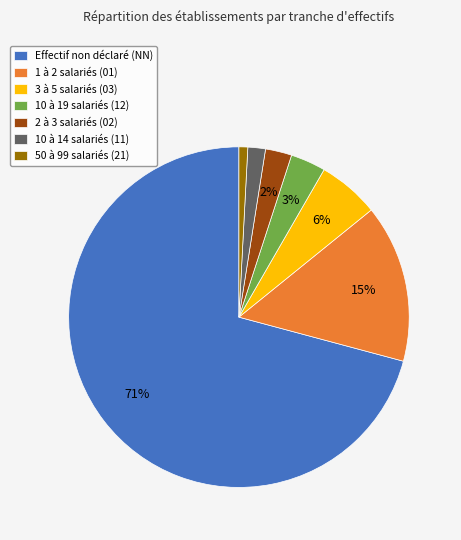

Is there any slice that represents more than half of the pie?

Yes